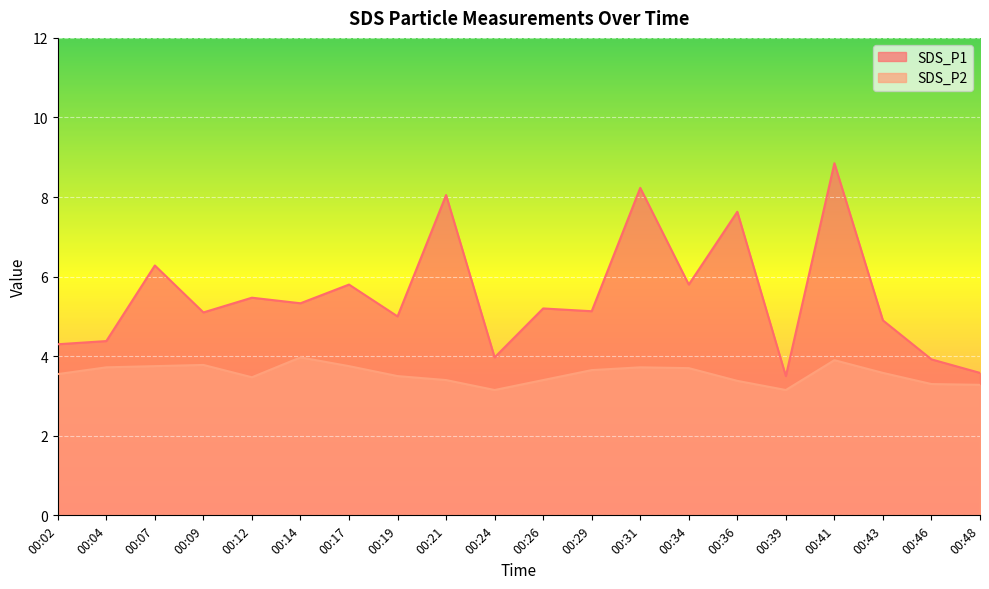

The SDS_P1 series shows 6.0 at 00:41. True or false?

False